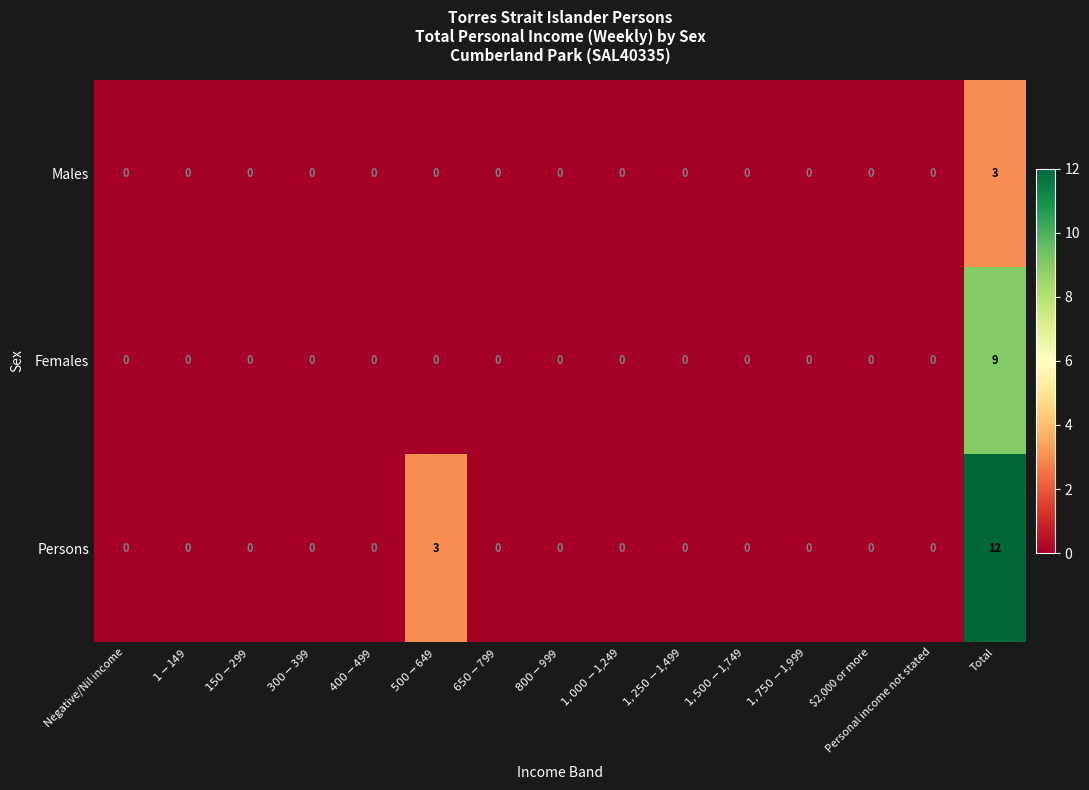

What is the greatest value displayed?

12